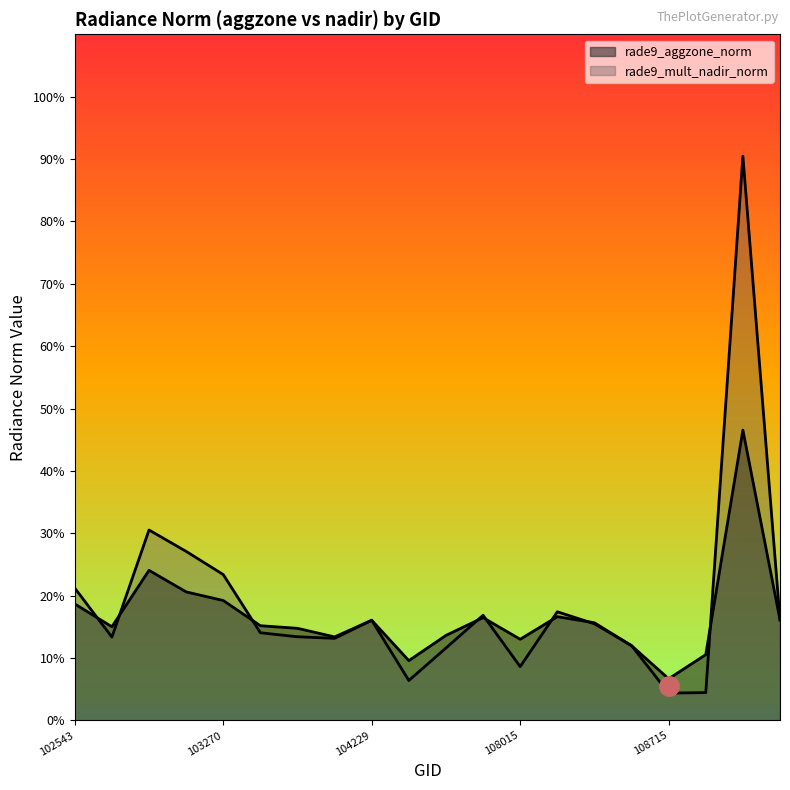

List the series in order of their peak value, lowest first.

rade9_aggzone_norm, rade9_mult_nadir_norm